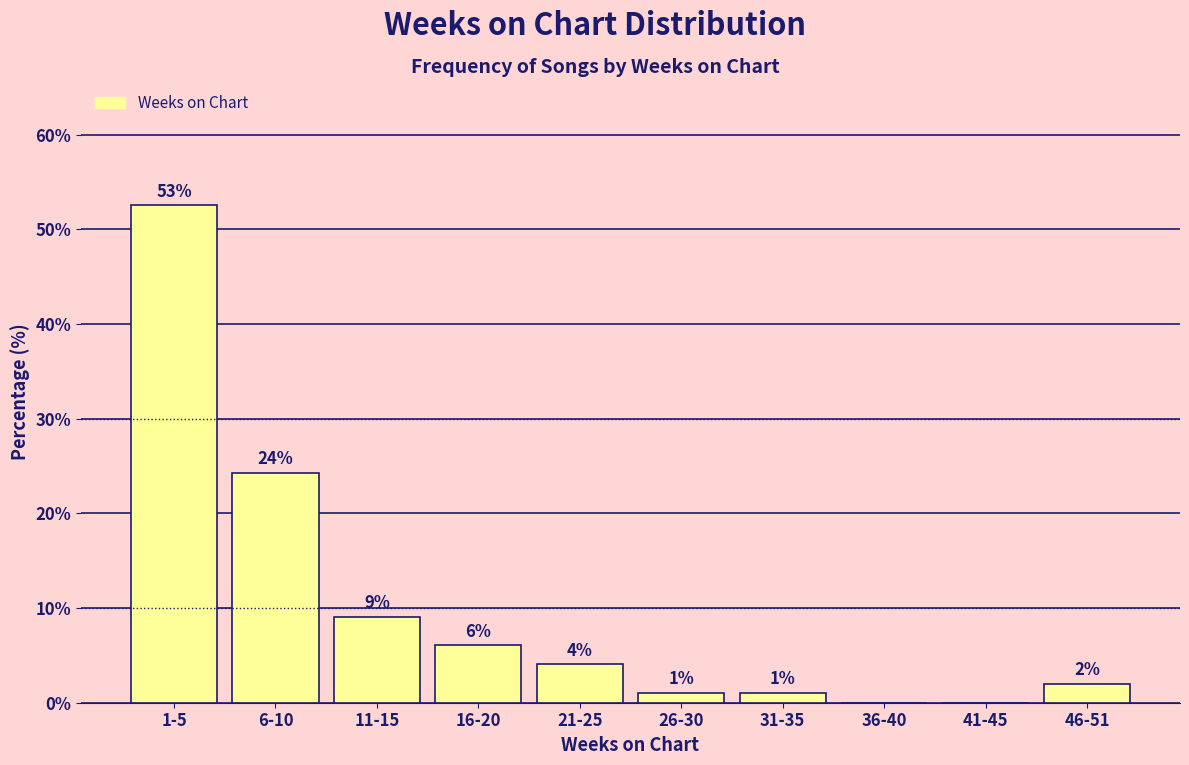

What is the greatest value displayed?

52.5